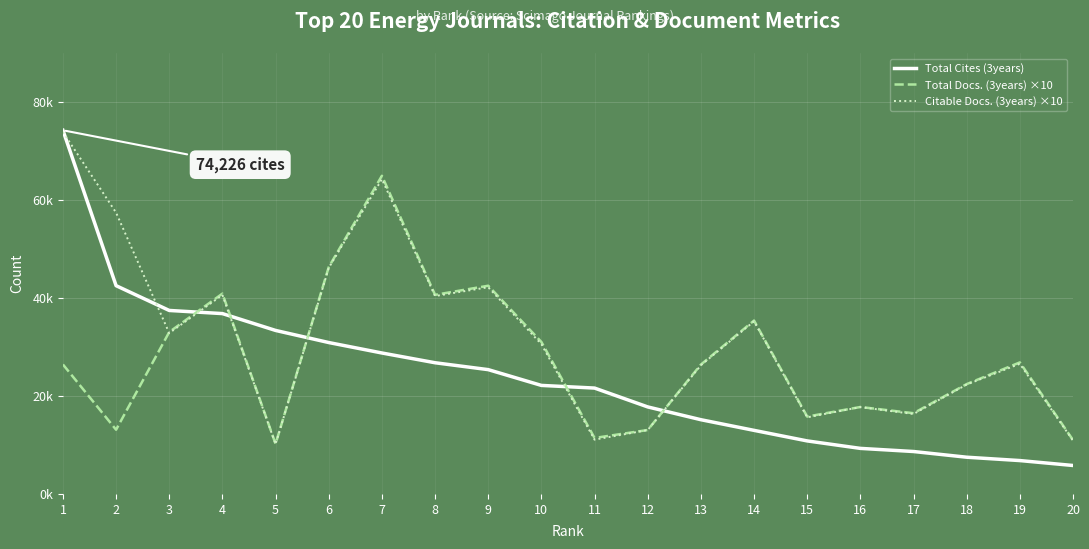

What are all the series names shown in the legend?

Total Cites (3years), Total Docs. (3years) ×10, Citable Docs. (3years) ×10